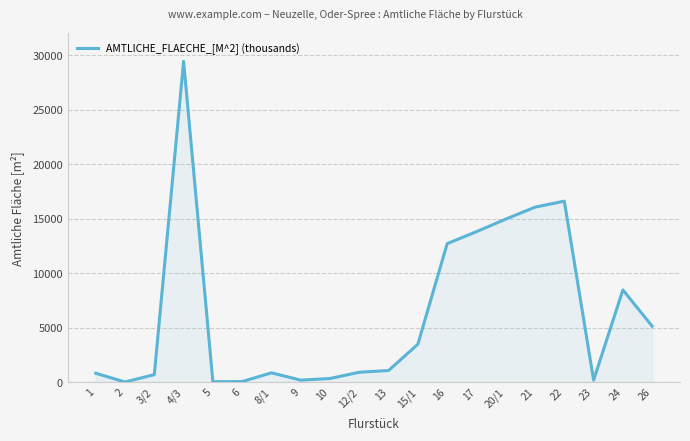

Which has a higher value, 13 or 3/2?

13